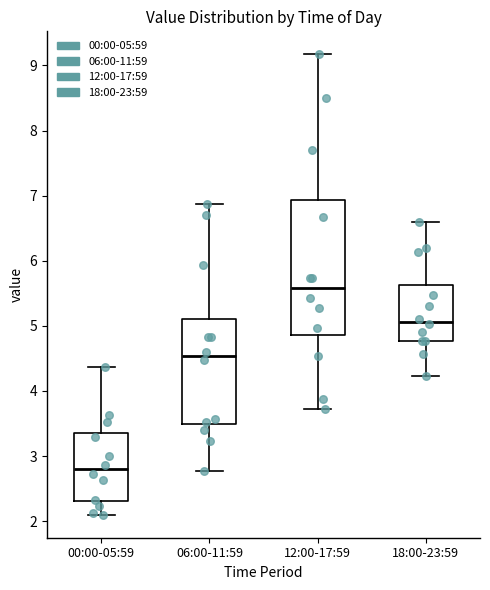

Reading left to right, transcribe this box plot: for each box, give where its median line is, the range the box spans, and where its two whiskers end, as read against the y-axis. The values are not printed on the chart, so give them approximately, as read against the axis.

00:00-05:59: median 2.8, box 2.3 to 3.4, whiskers 2.1 to 4.4
06:00-11:59: median 4.5, box 3.5 to 5.1, whiskers 2.8 to 6.9
12:00-17:59: median 5.6, box 4.9 to 6.9, whiskers 3.7 to 9.2
18:00-23:59: median 5.1, box 4.8 to 5.6, whiskers 4.2 to 6.6